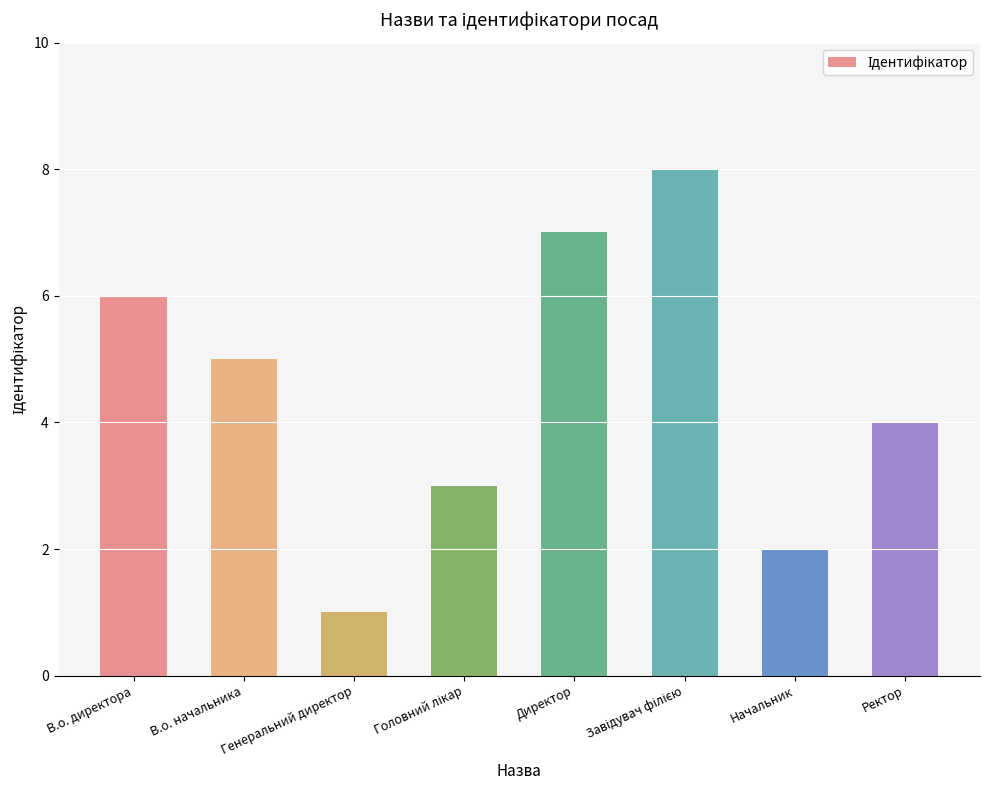

What is the maximum value shown in the chart?

8